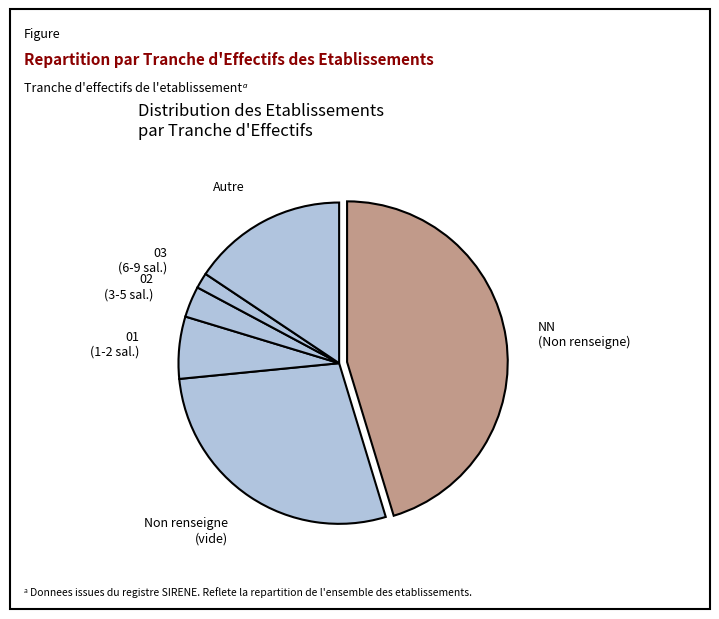

True or false: Autre accounts for 16% of the total.

True